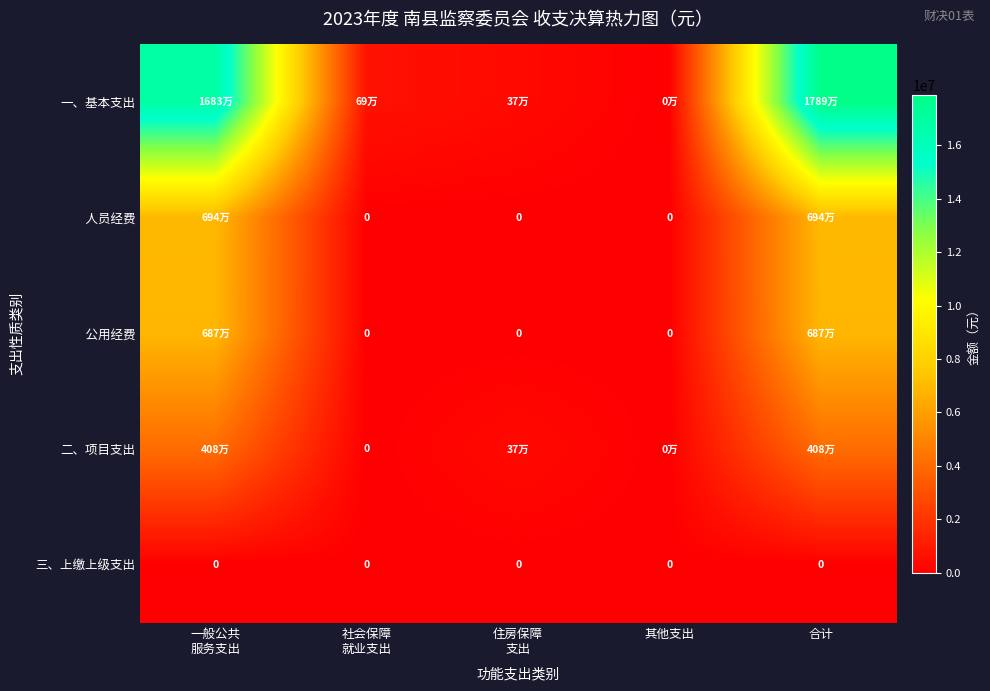

At 其他支出, list the series in order from smallest to largest.

人员经费, 公用经费, 三、上缴上级支出, 一、基本支出, 二、项目支出